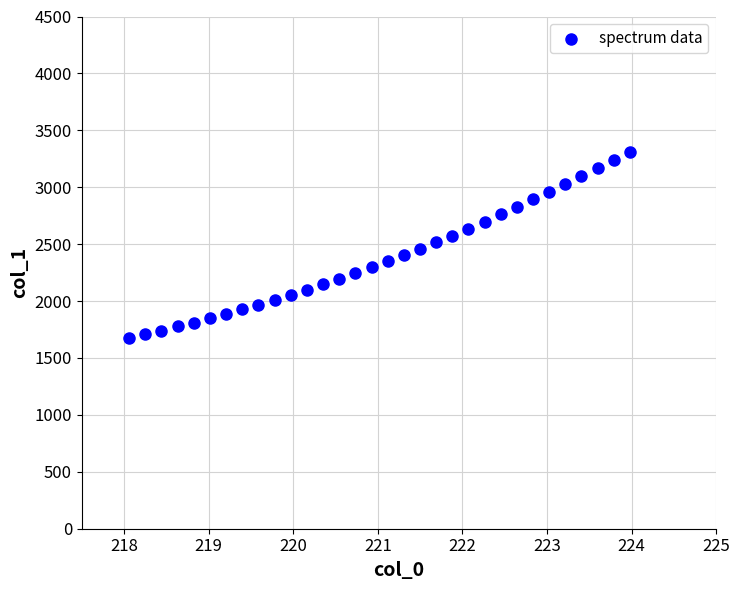

What is the range of X values (max minus min)?

5.9